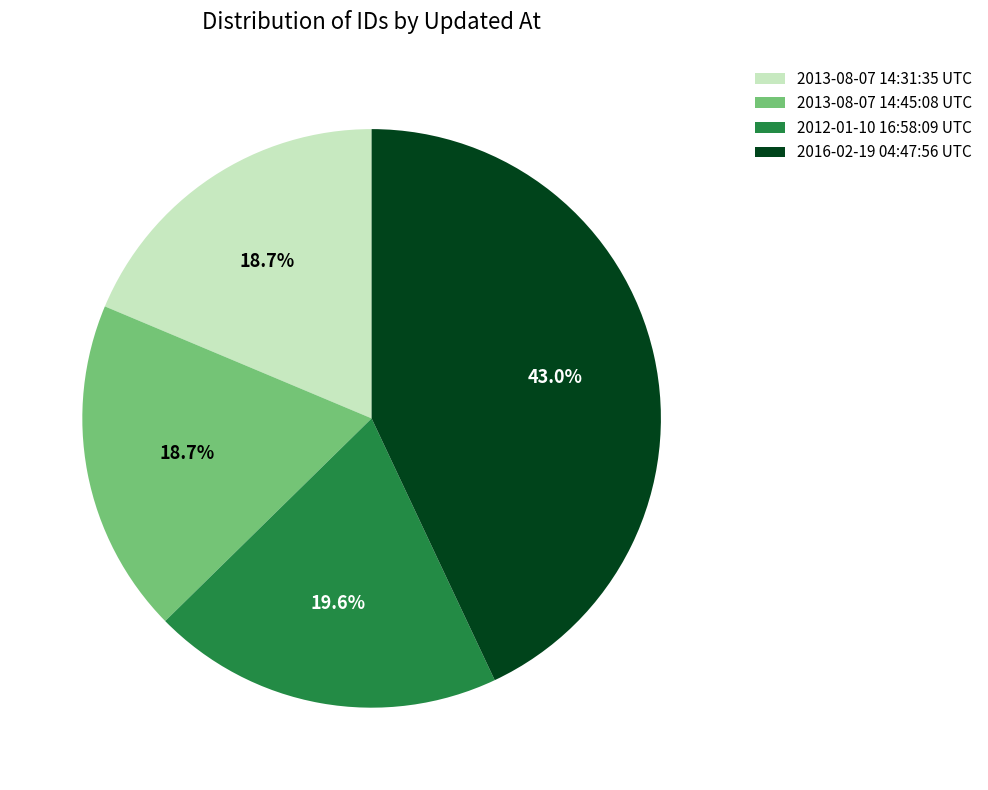

Is there a majority slice in this chart?

No